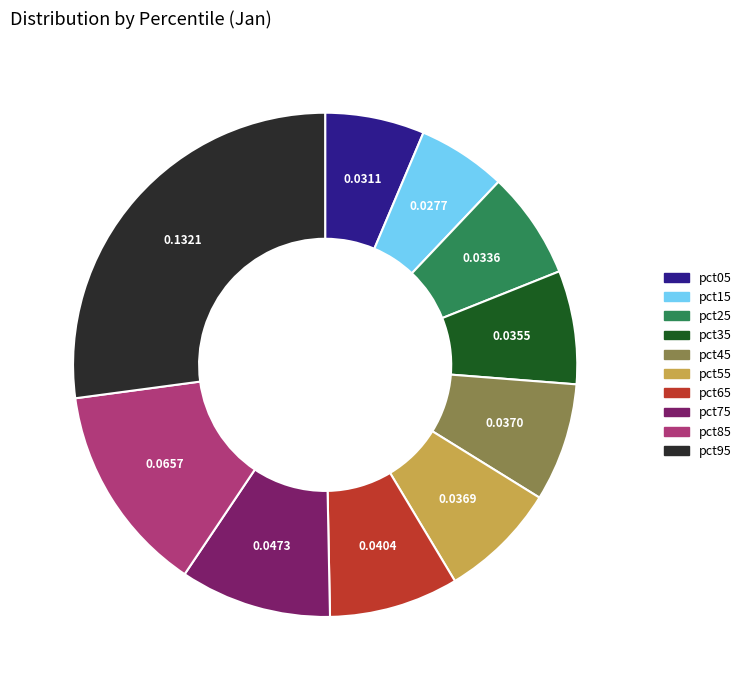

Combined, do pct55 and pct15 account for over 50%?

No